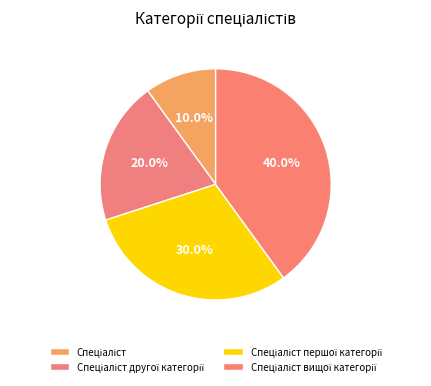

How many segments does this pie chart have?

4